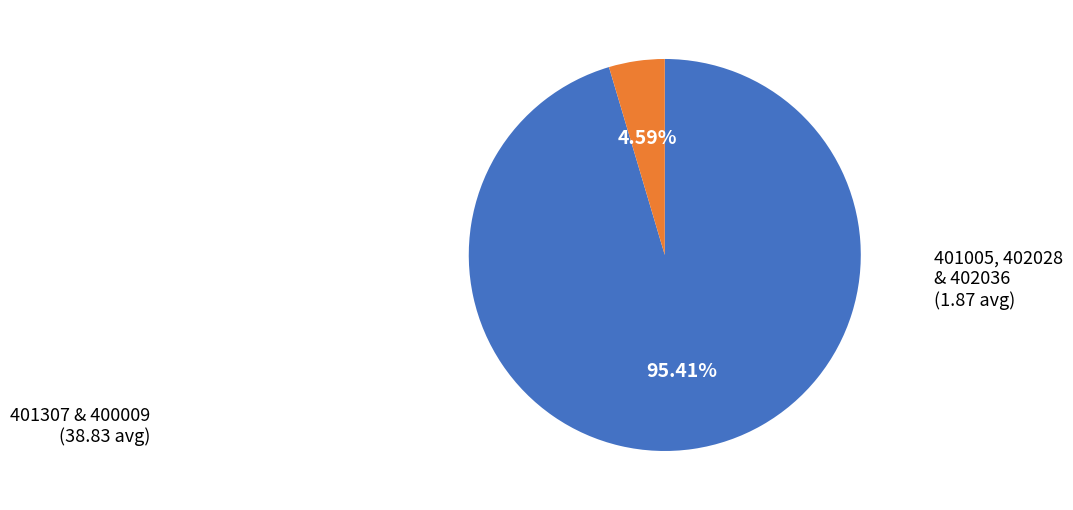

Does any single category account for the majority?

Yes